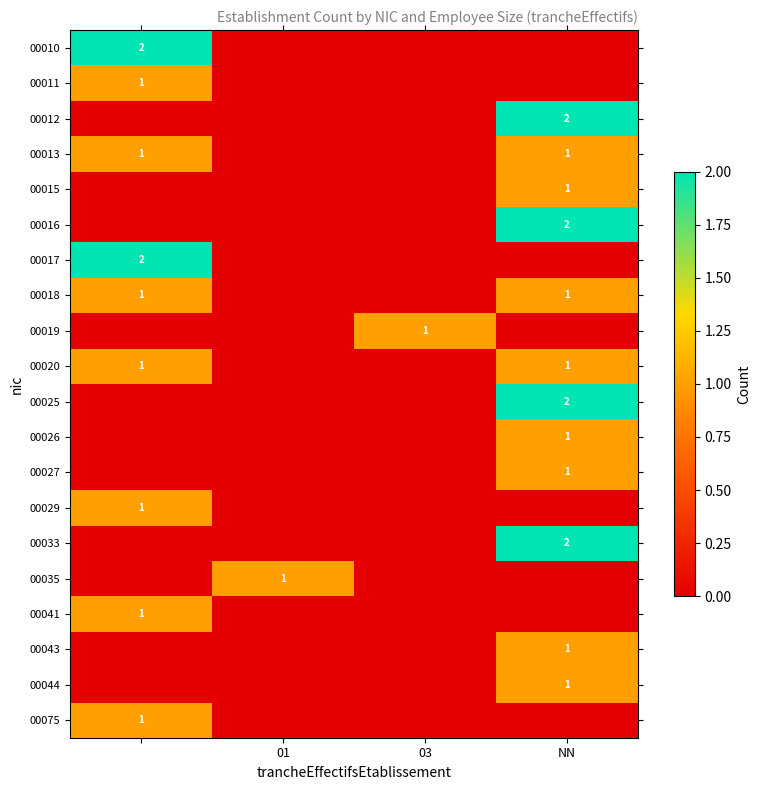

Is it true that 00013 equals 1 at NN?

True